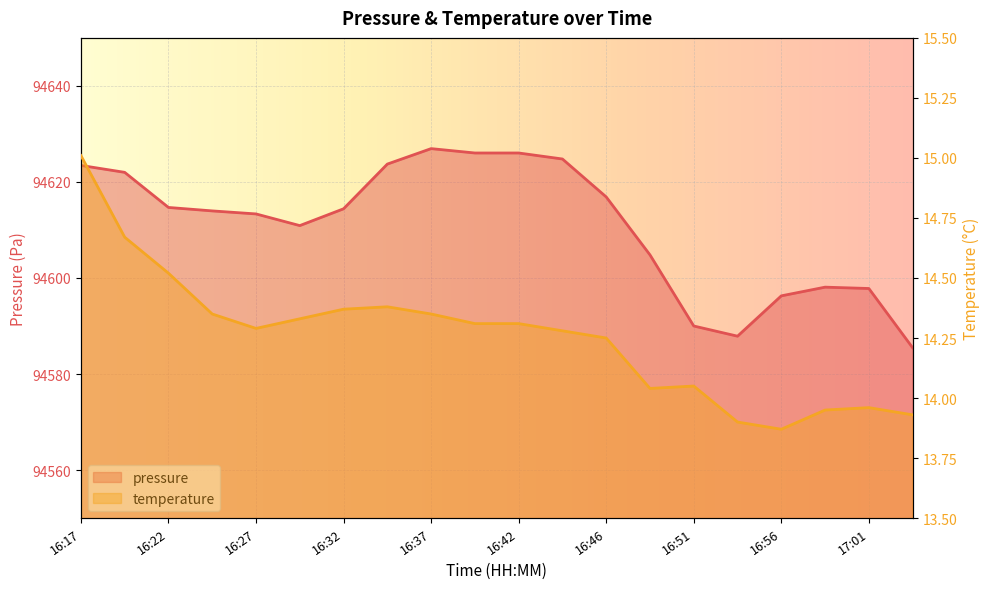

At which category is the sum across all series the highest?

16:37